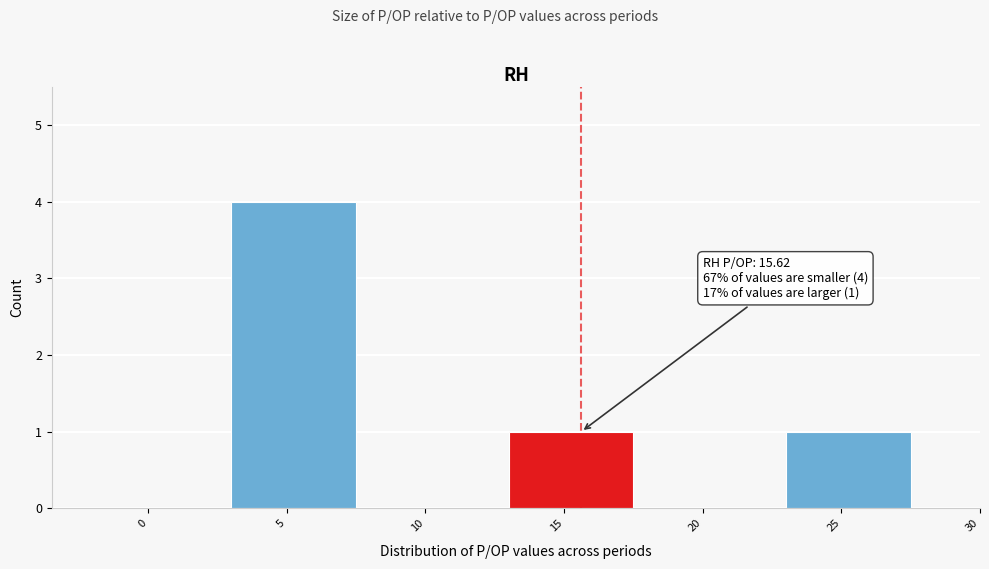

Reading right to left, transcribe all the data shown in this chart.

25=1	20=0	15=1	10=0	5=4	0=0